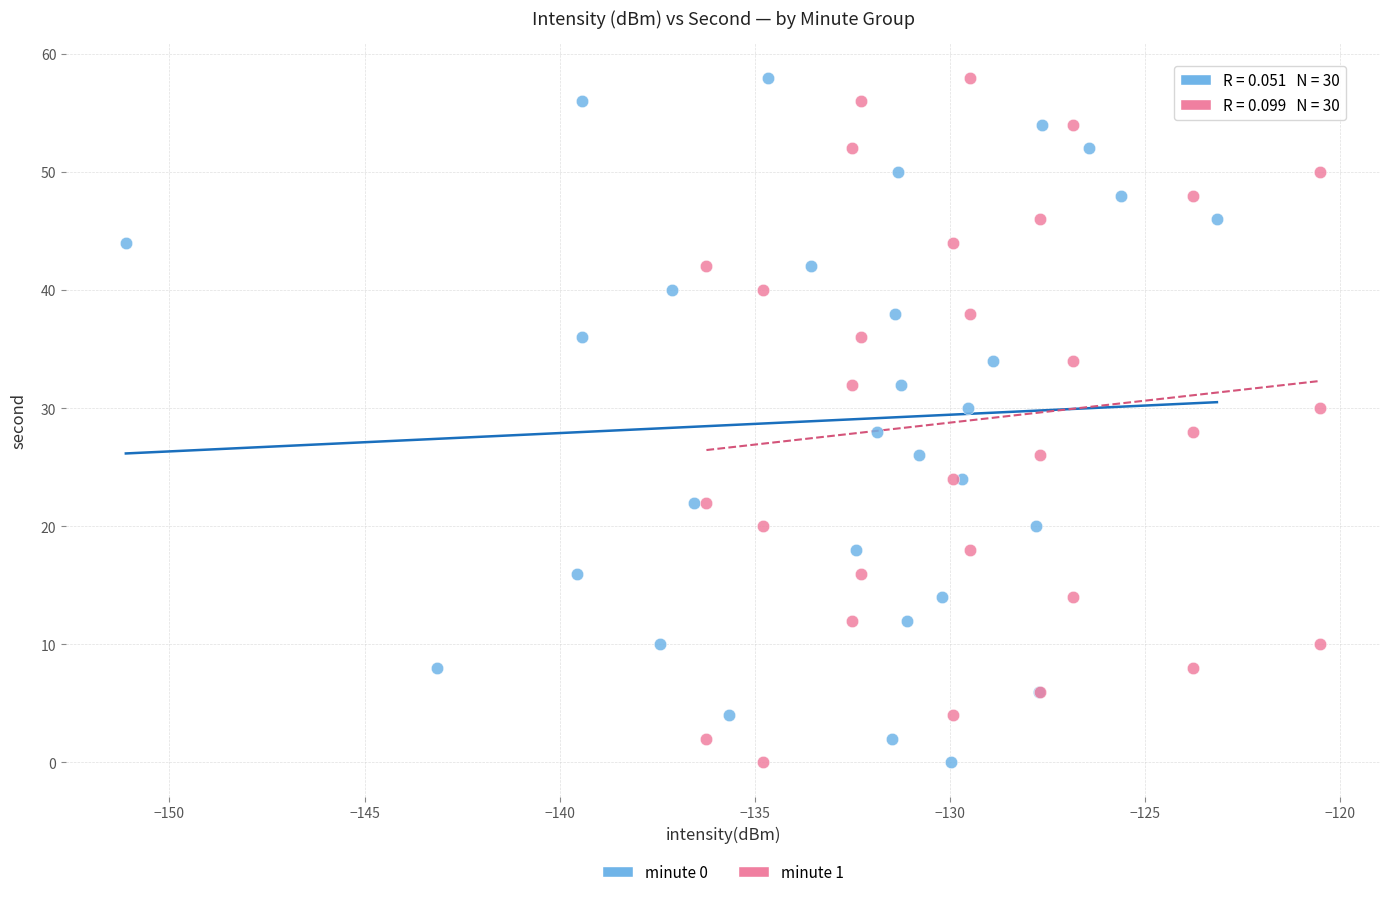

What are all the series names shown in the legend?

minute 0, minute 1